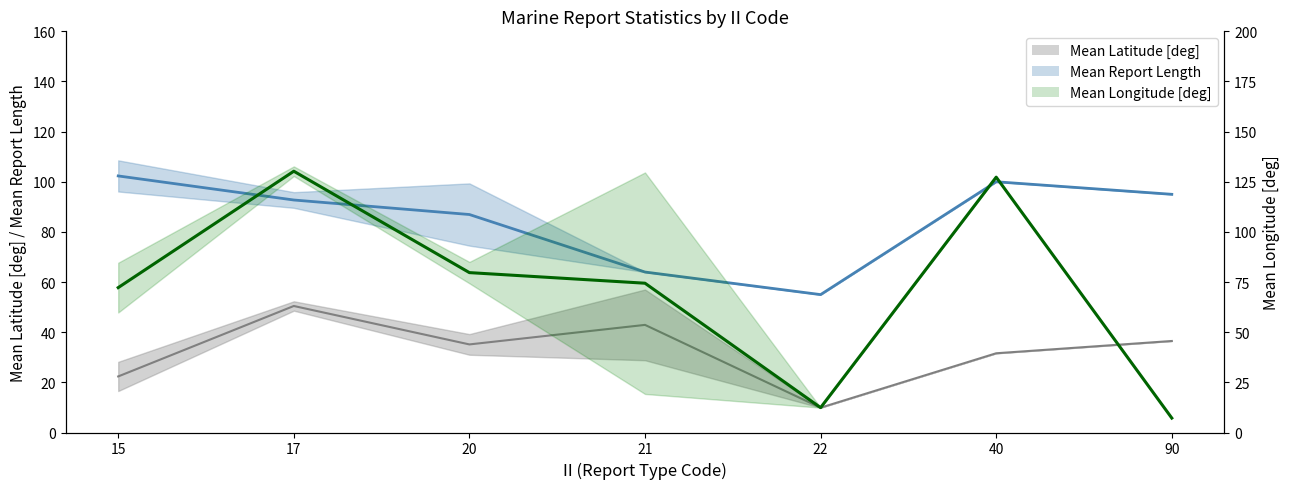

At which label is Mean Report Length closest to 78?

20